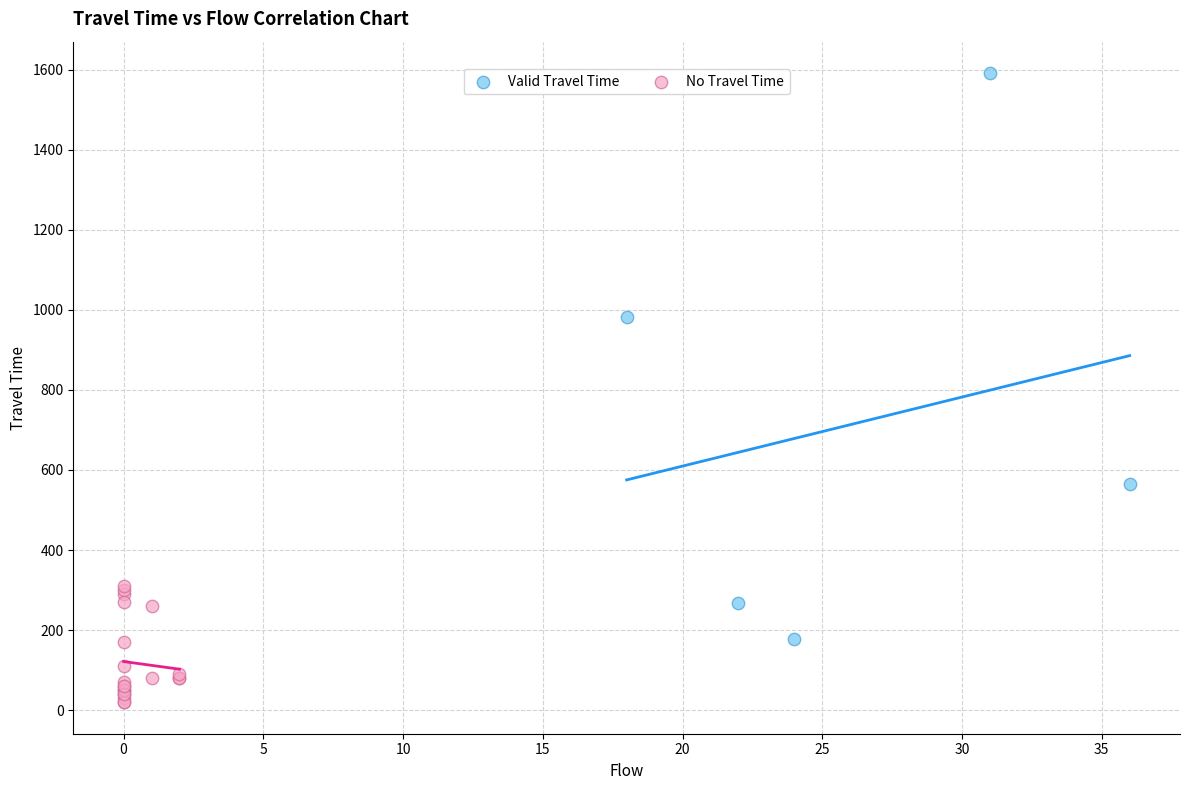

Which series has the widest spread of Y values?

Valid Travel Time